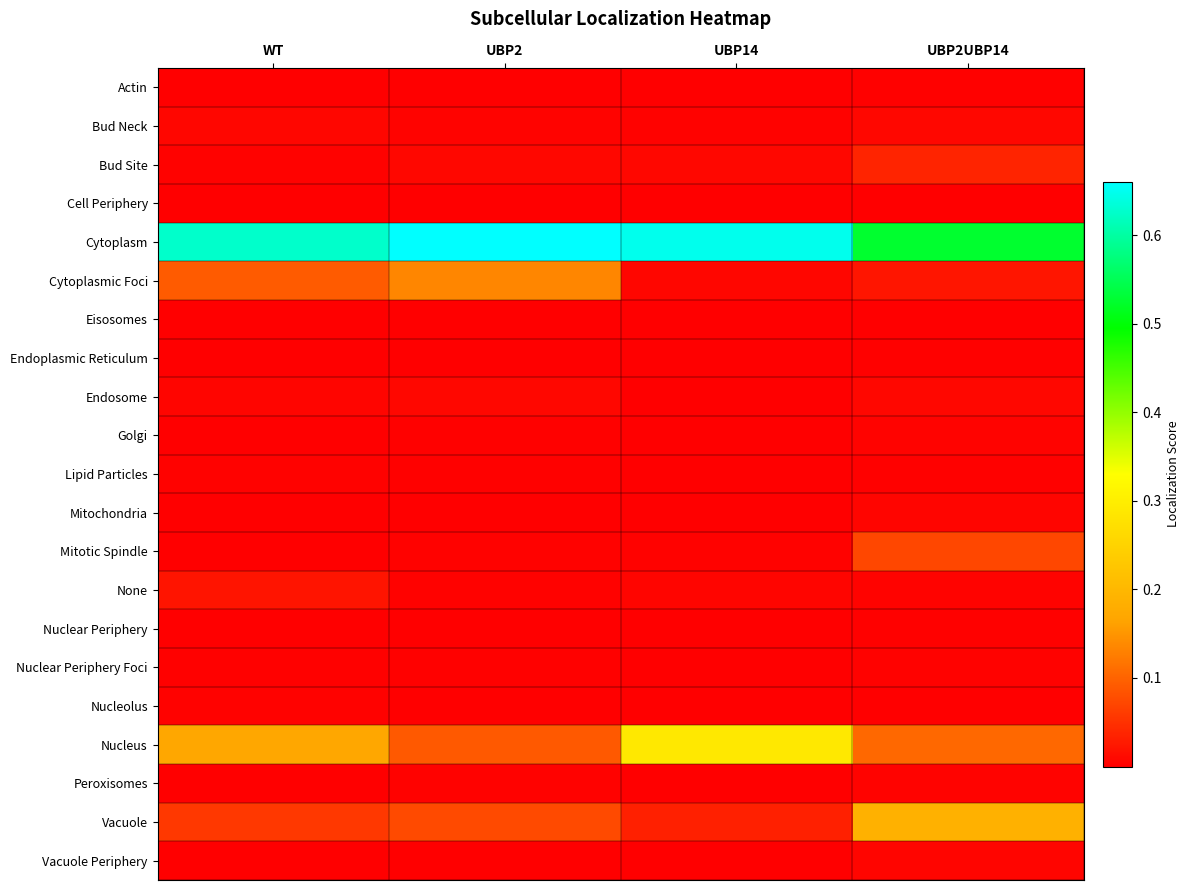

Which series changed the most between UBP2 and UBP2UBP14?

Cytoplasm